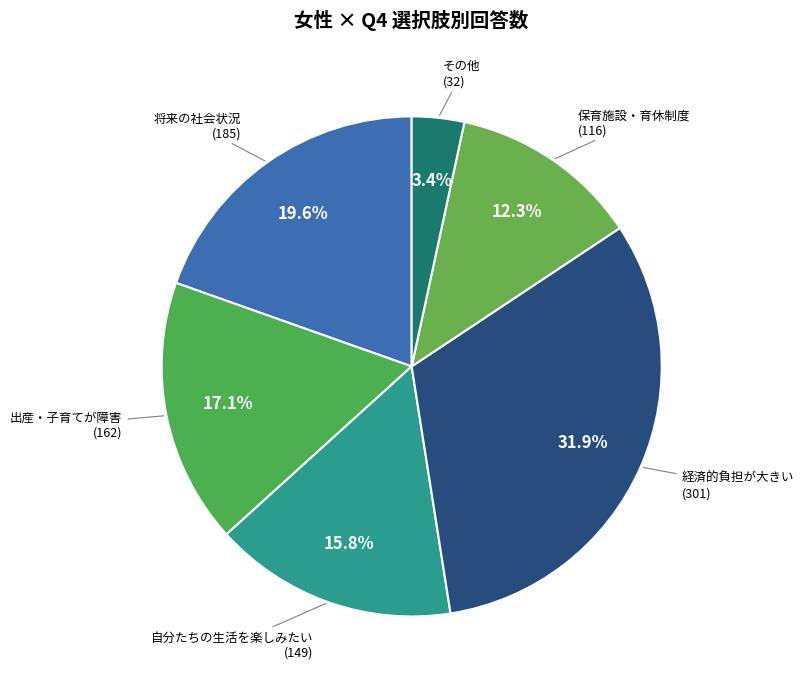

How many segments does this pie chart have?

6